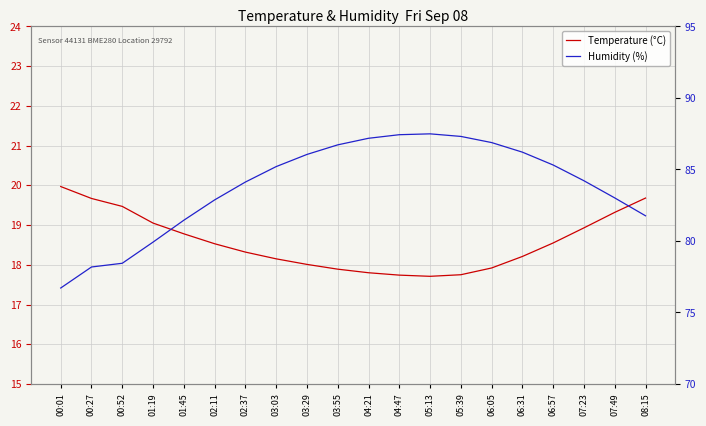

Reading right to left, transcribe all the data shown in this chart.

Temperature (°C): 19.7	19.3	18.9	18.6	18.2	17.9	17.8	17.7	17.7	17.8	17.9	18.0	18.1	18.3	18.5	18.8	19.1	19.5	19.7	20.0
Humidity (%): 81.8	83.0	84.2	85.3	86.2	86.9	87.3	87.5	87.4	87.2	86.7	86.0	85.2	84.1	82.9	81.5	79.9	78.4	78.2	76.7